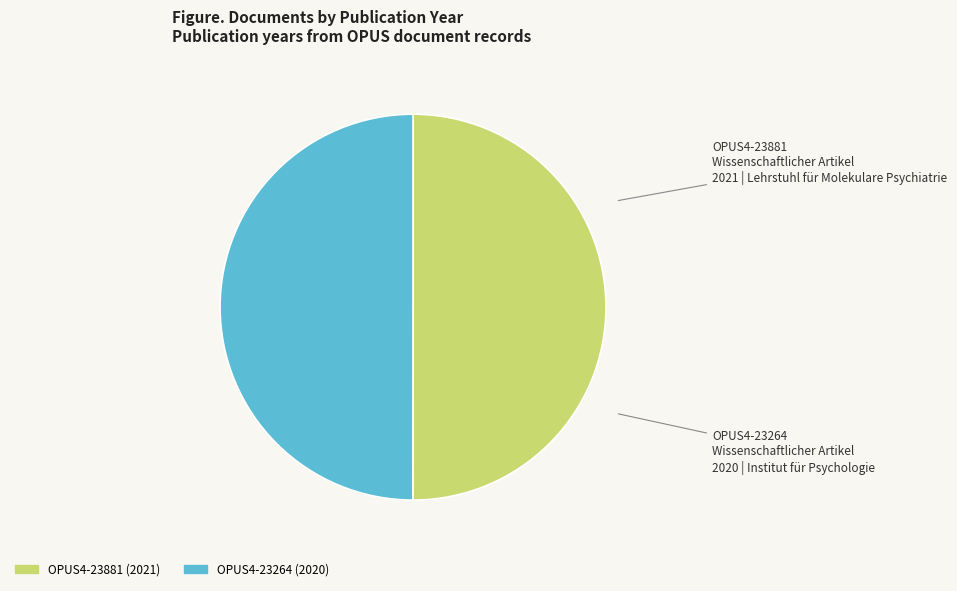

Combined, do OPUS4-23881 (2021) and OPUS4-23264 (2020) account for over 50%?

Yes